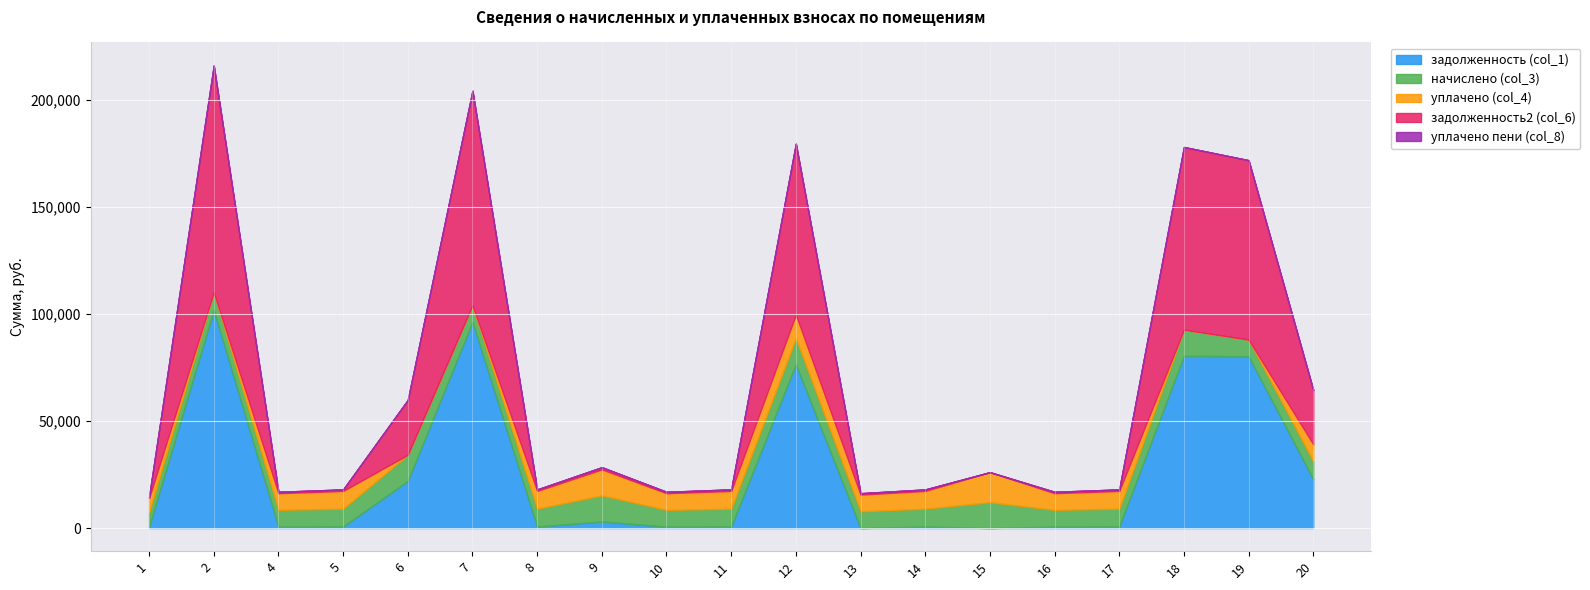

What is the total value across all series at 20?

64473.9